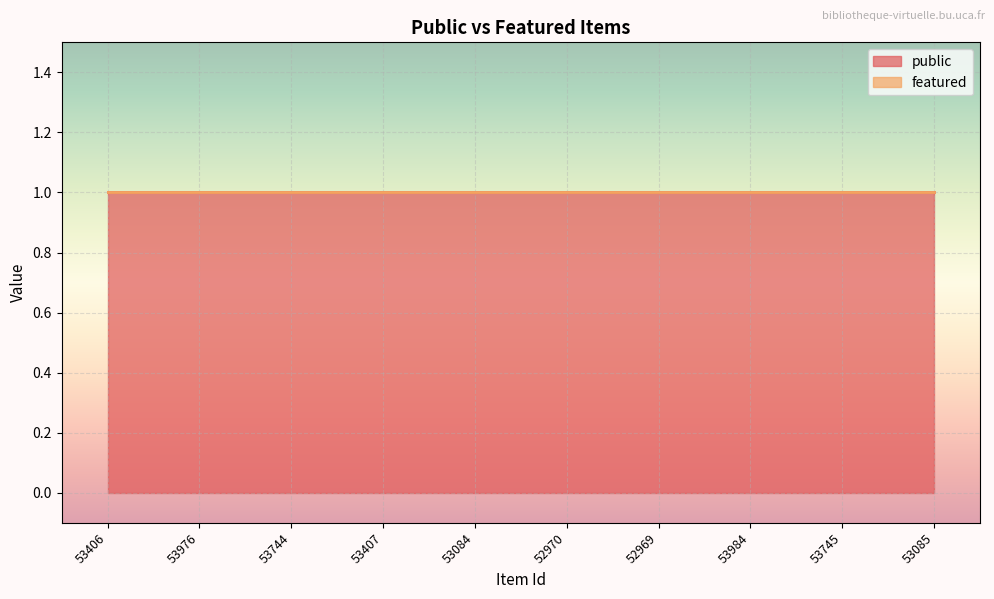

At which label does public reach its minimum?

53406